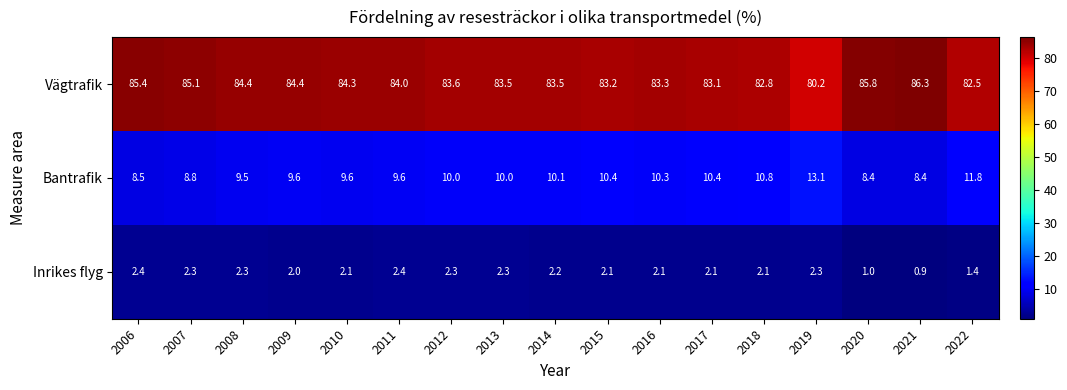

What is the difference between the Vägtrafik values at 2006 and 2008?

1.0